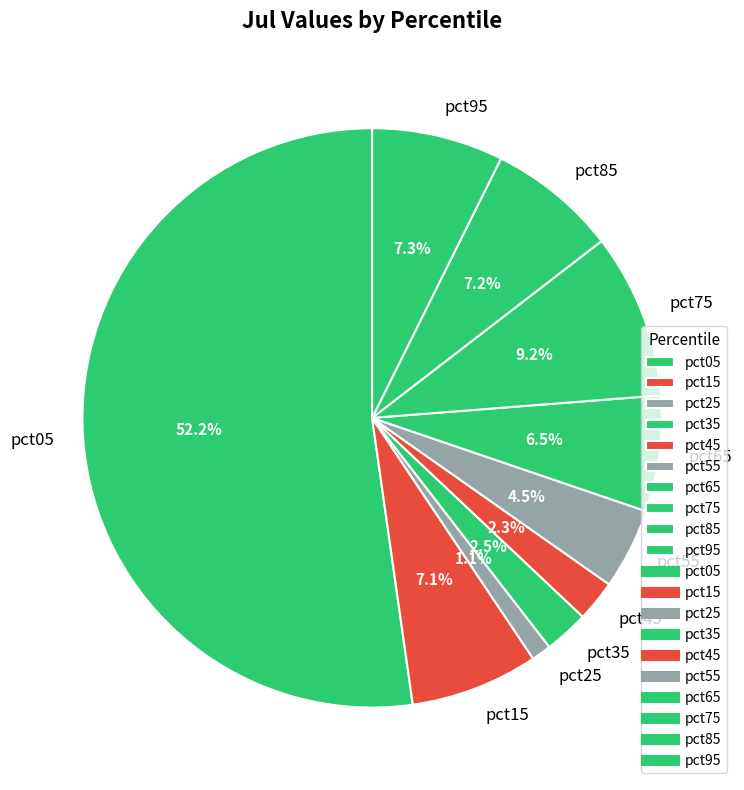

To the nearest percent, what portion does pct25 represent?

1%